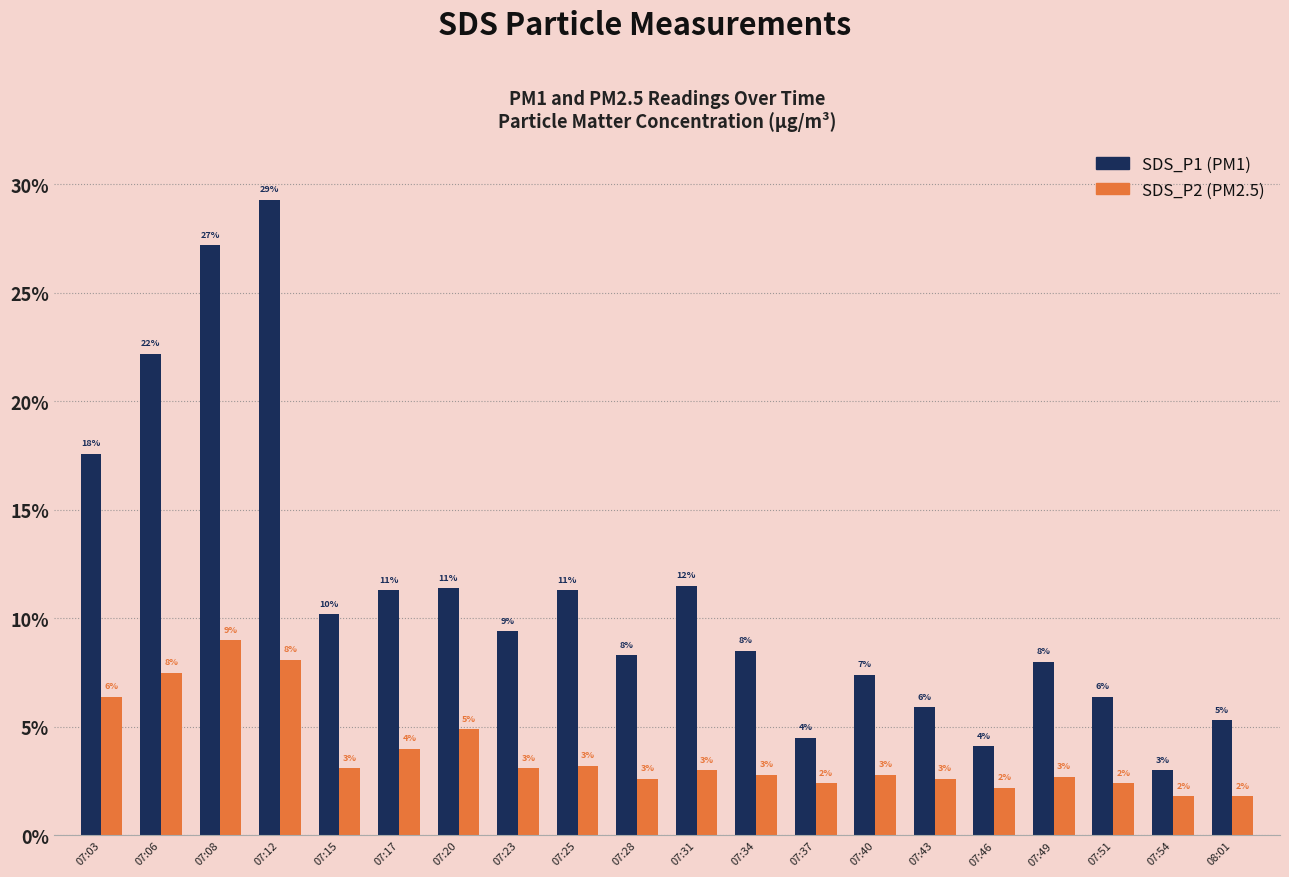

What is the minimum value shown in the chart?

1.8